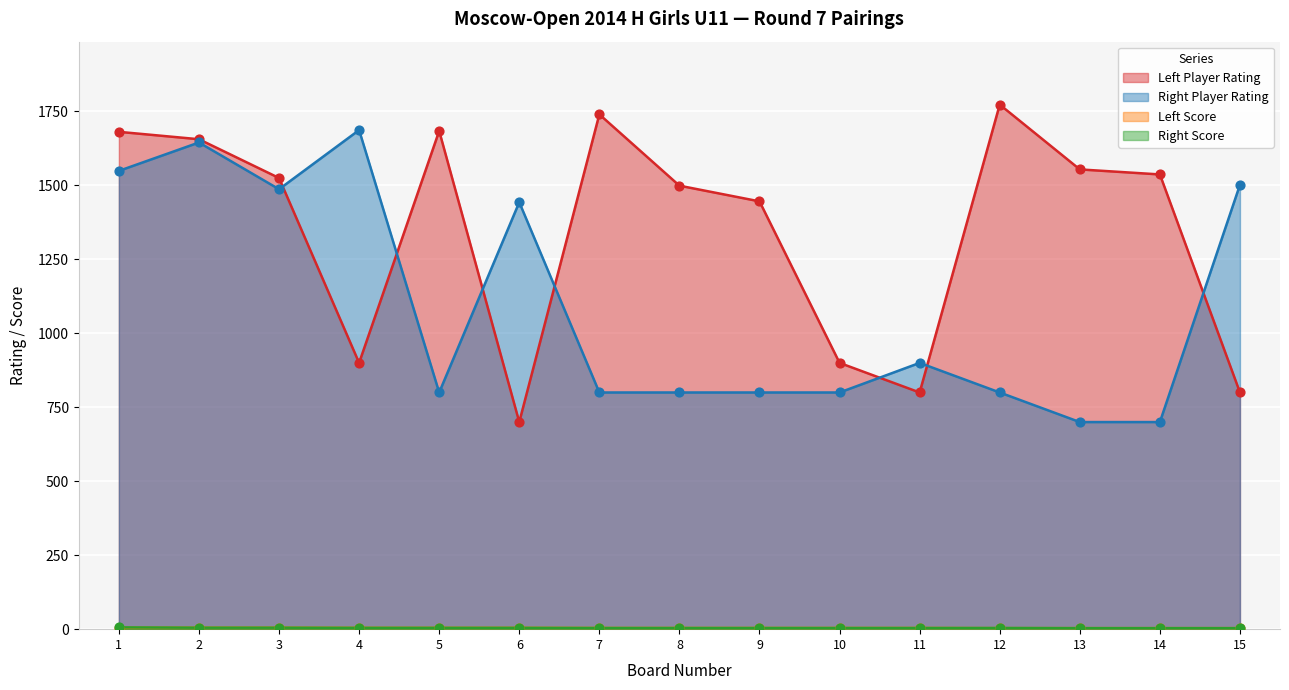

Is the value of Right Player Rating at 12 greater than the value of Right Score at 11?

Yes